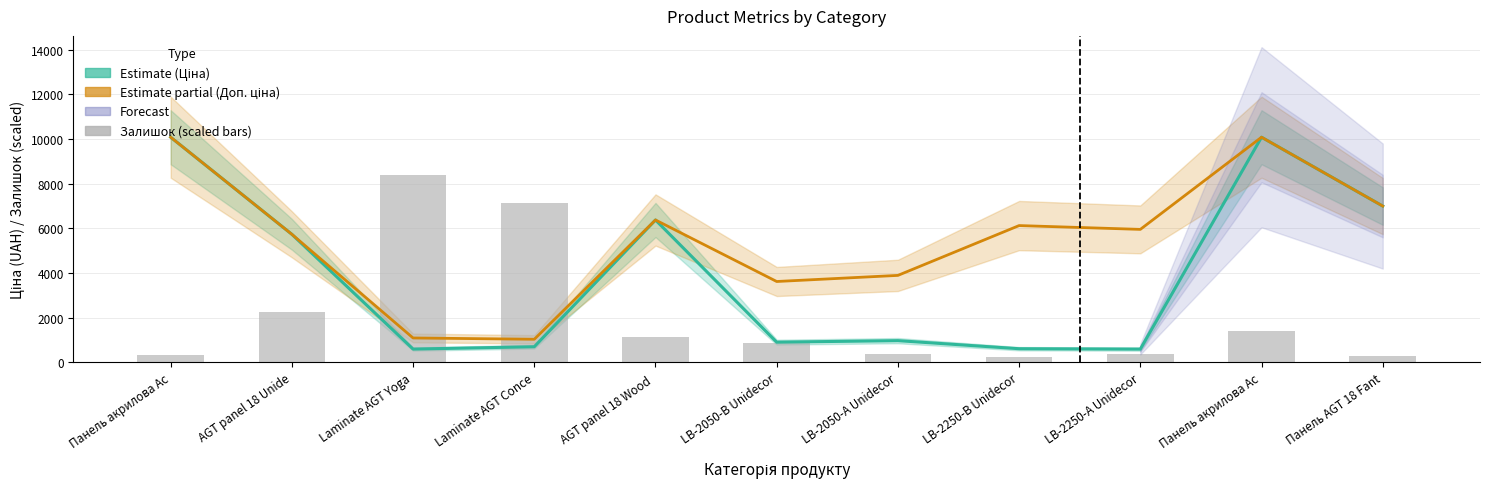

The value of Ціна at LB-2250-A Unidecor is 595.8. True or false?

True